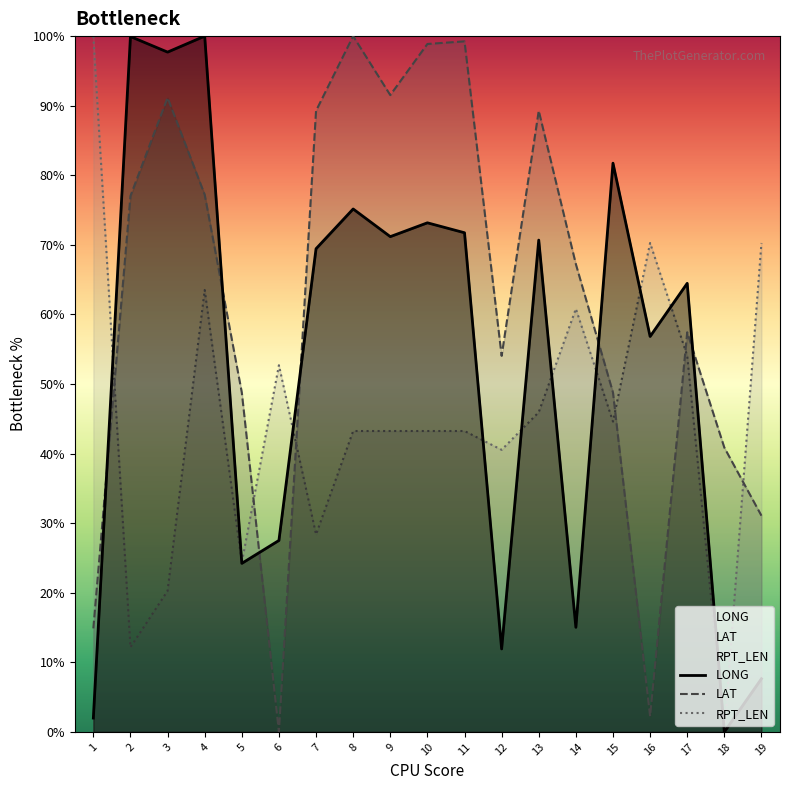

Does the chart have visible grid lines?

No